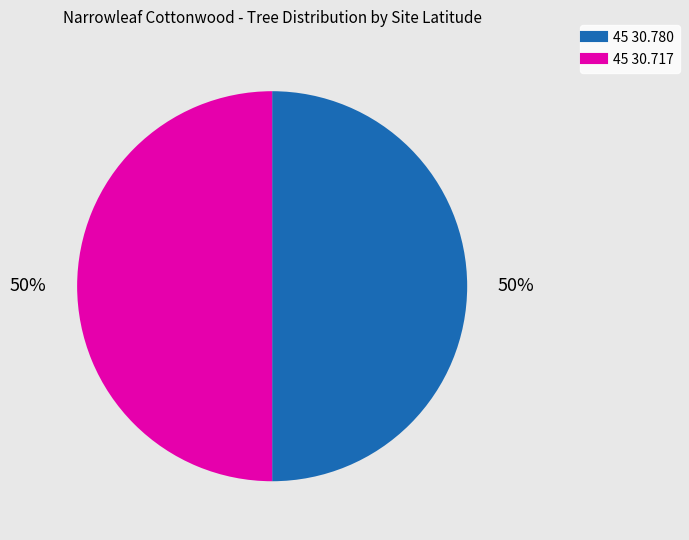

Do 45 30.717 and 45 30.780 together represent more than half of the pie?

Yes